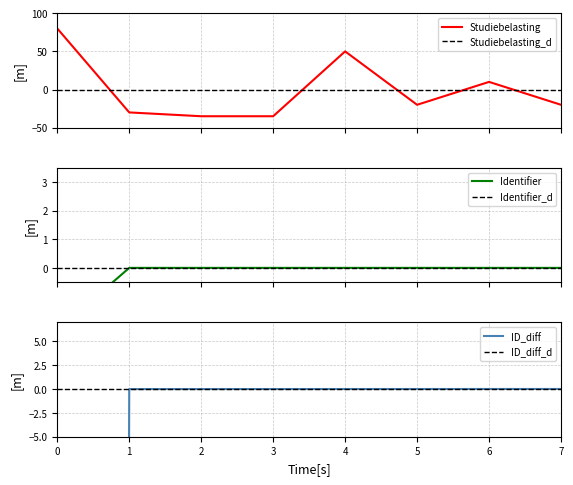

Which has a higher value, 5 or 3?

5